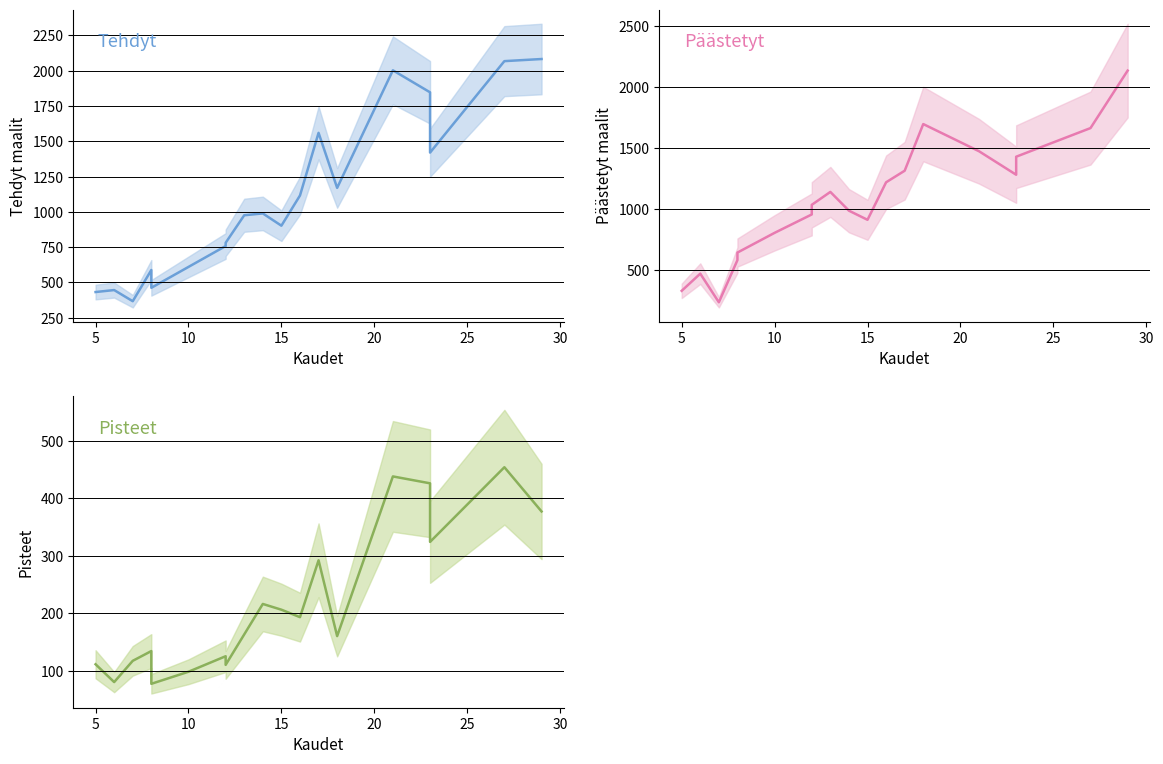

What is the sum of all Päästetyt values?

21292